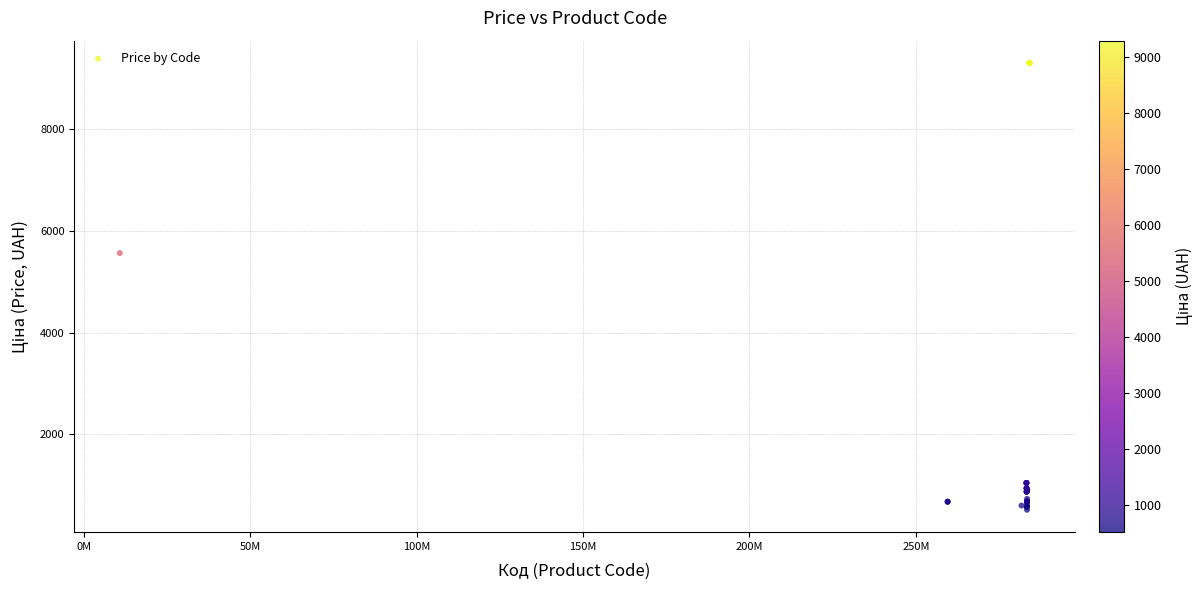

What Y value in the scatter plot is closest to 4905?

5560.3